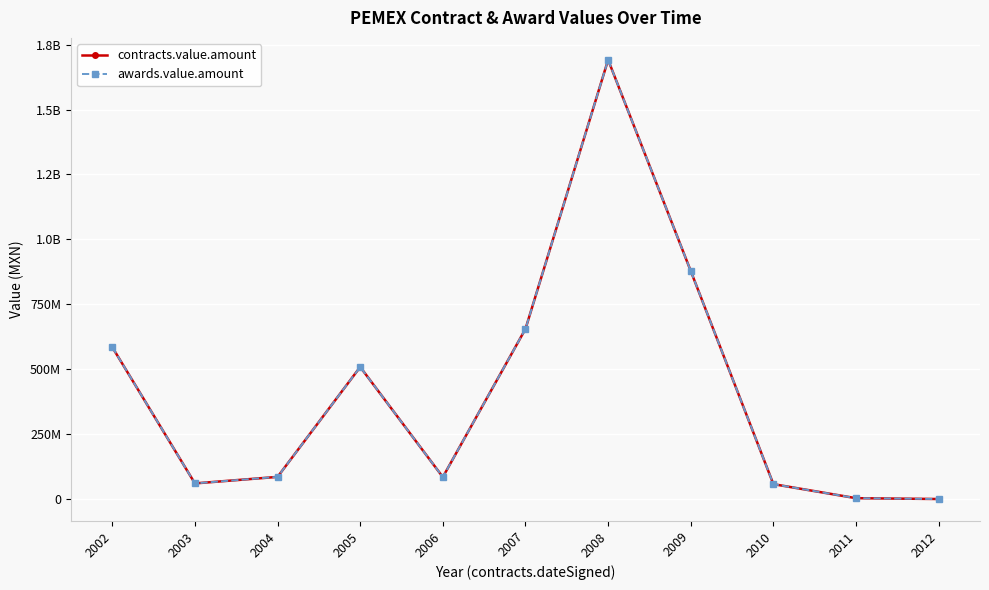

True or false: awards.value.amount has more than 0 points higher than both neighbors.

True